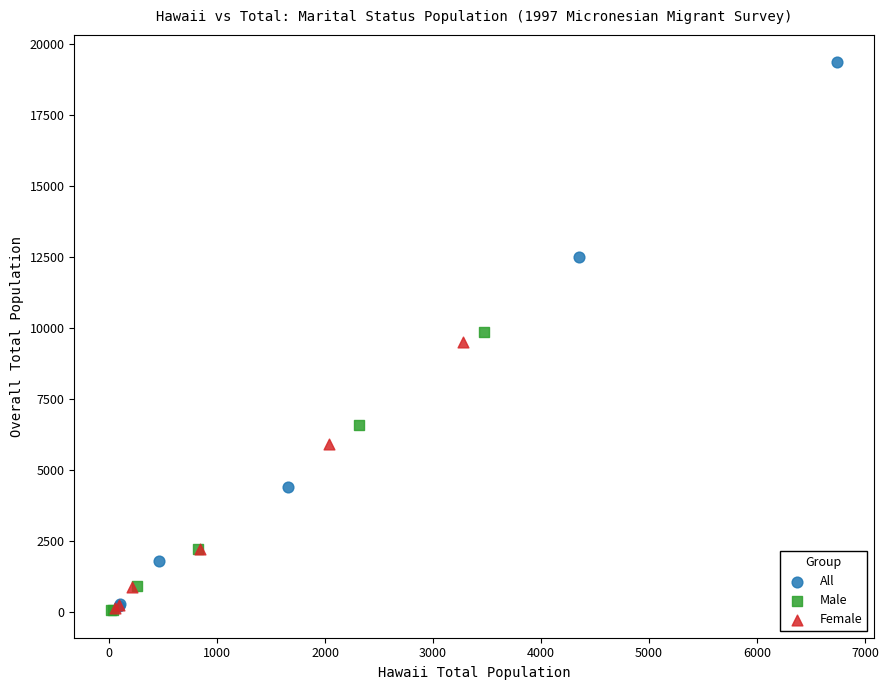

Which series contains the highest Y value?

All